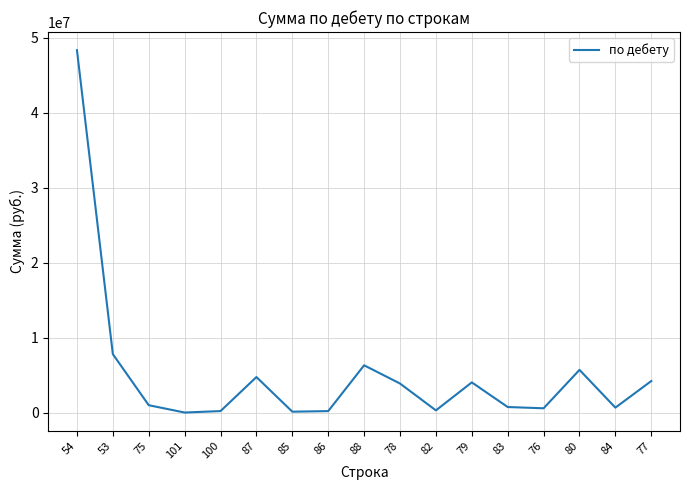

The value at 53 is 7813904.0. True or false?

True